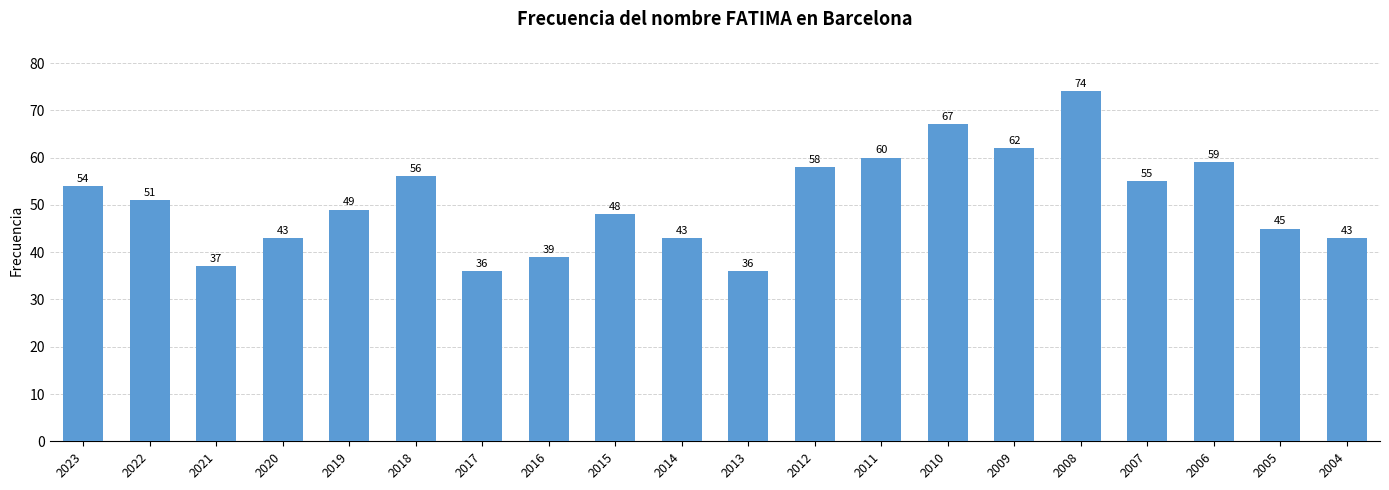

Read the value at 2008, to the nearest 5.

75